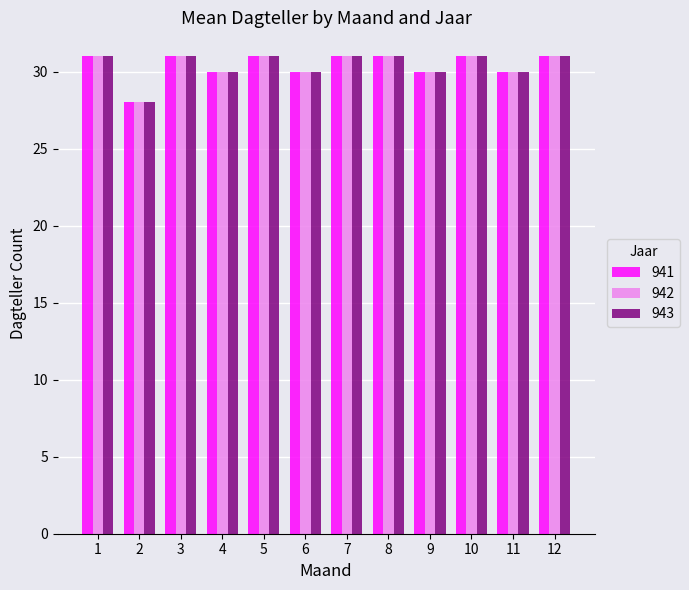

Reading left to right, extract all data points from this chart.

941: 31	28	31	30	31	30	31	31	30	31	30	31
942: 31	28	31	30	31	30	31	31	30	31	30	31
943: 31	28	31	30	31	30	31	31	30	31	30	31